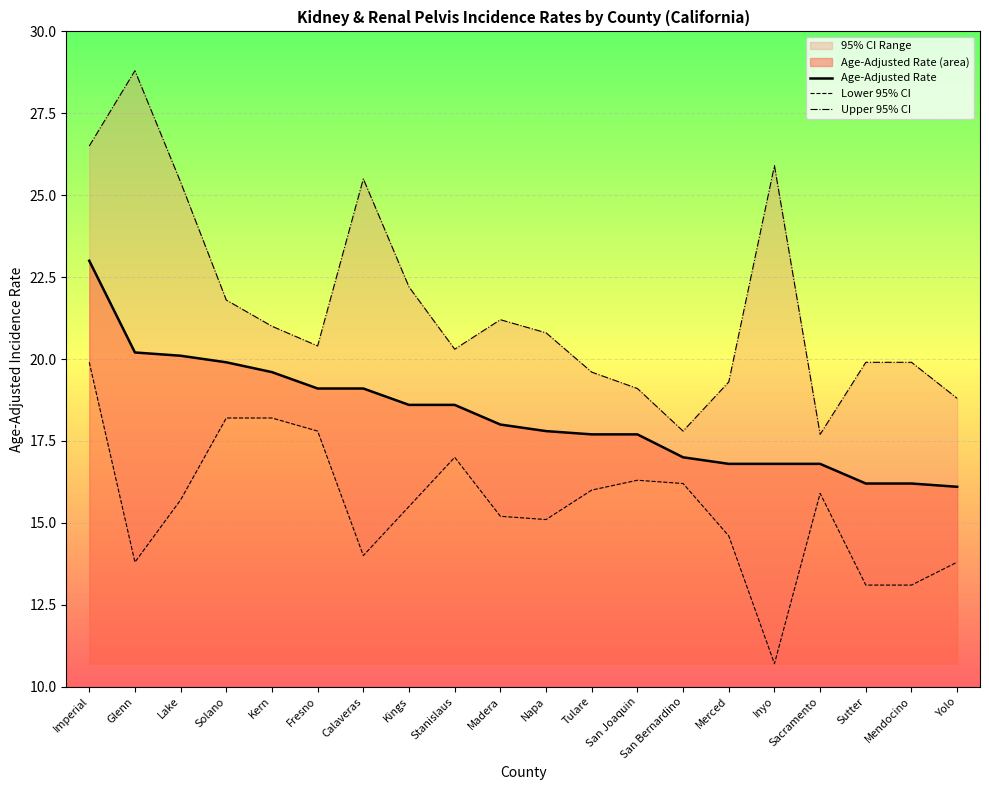

True or false: Age-Adjusted Rate and Lower 95% CI cross at least once.

False